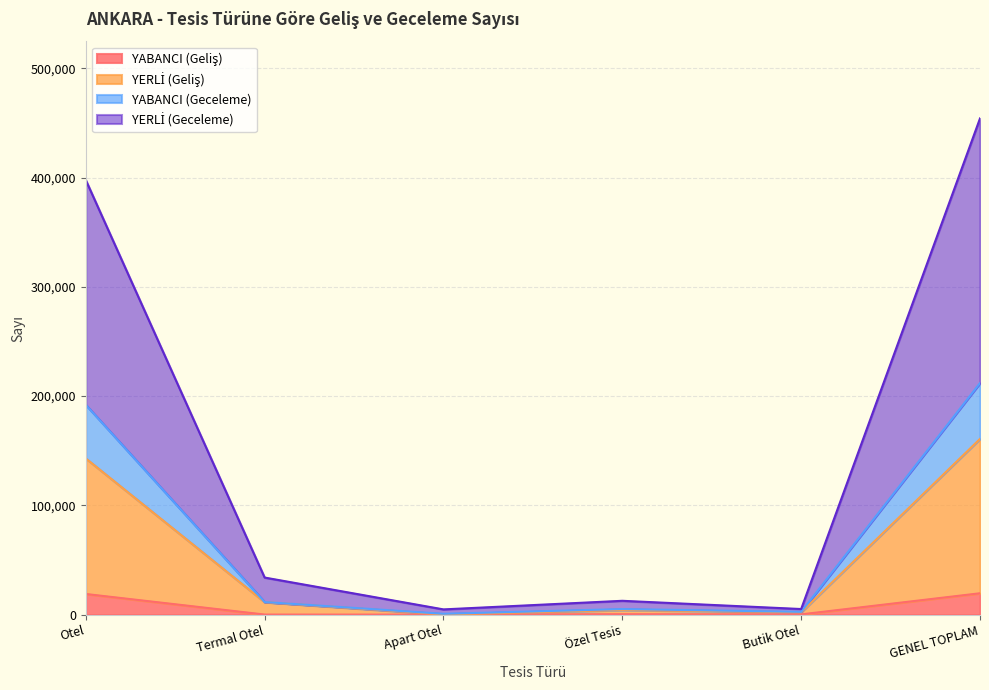

True or false: YABANCI (Geceleme) and YERLİ (Geliş) intersect in this chart.

False